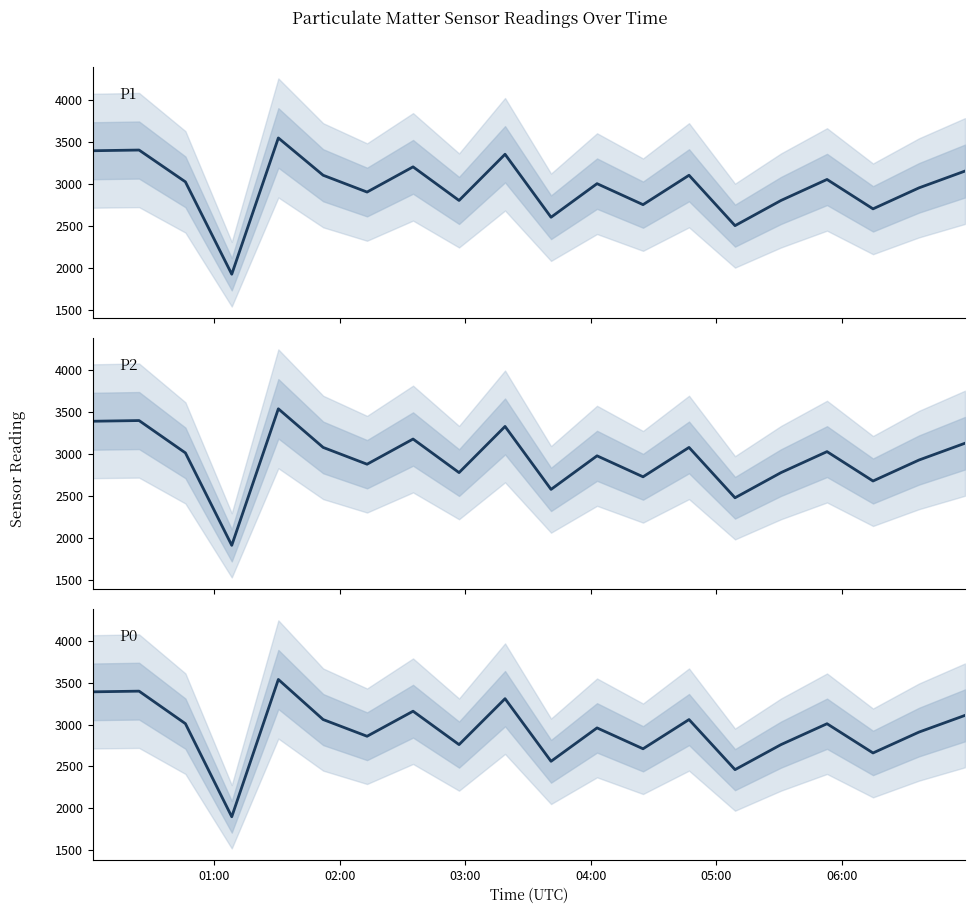

What is the value of the P0 point at the 5th from the left?

3540.2